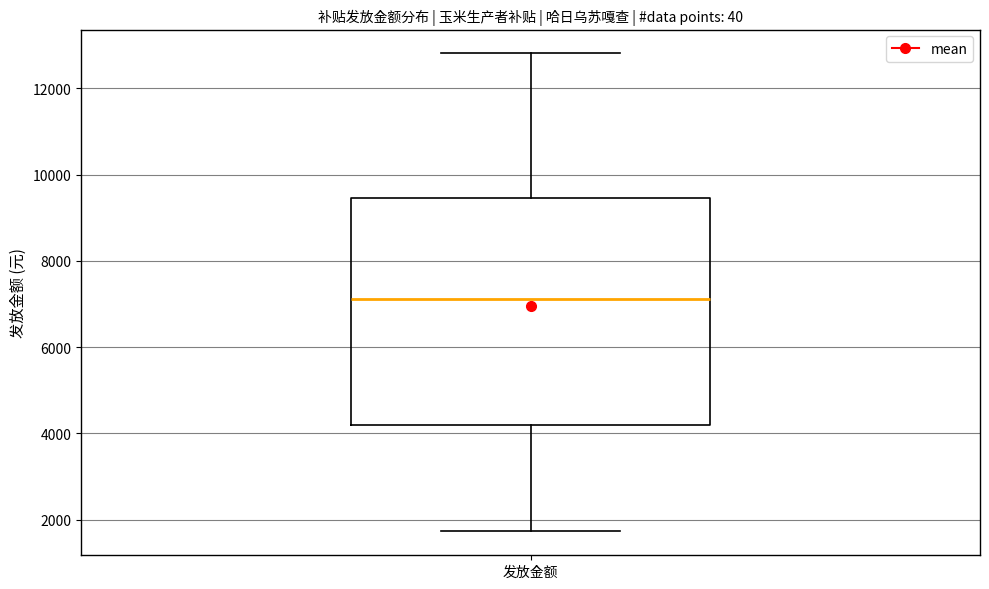

Read this box plot against the y-axis: the position of the median line, the range covered by the box, and the ends of both whiskers. The values are not printed on the chart, so give them approximately, as read against the axis.

median 7200, box 4200 to 9400, whiskers 1800 to 12800